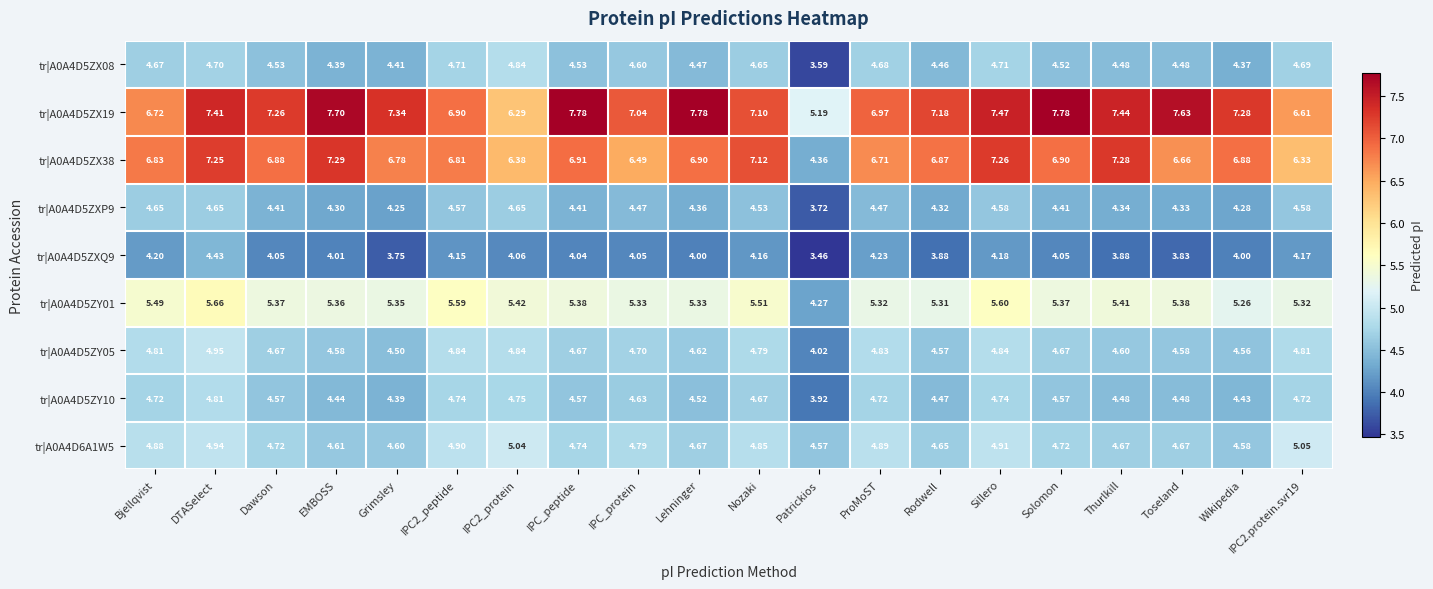

Is the value of tr|A0A4D5ZY01 at Patrickios greater than the value of tr|A0A4D5ZX08 at IPC2_peptide?

No